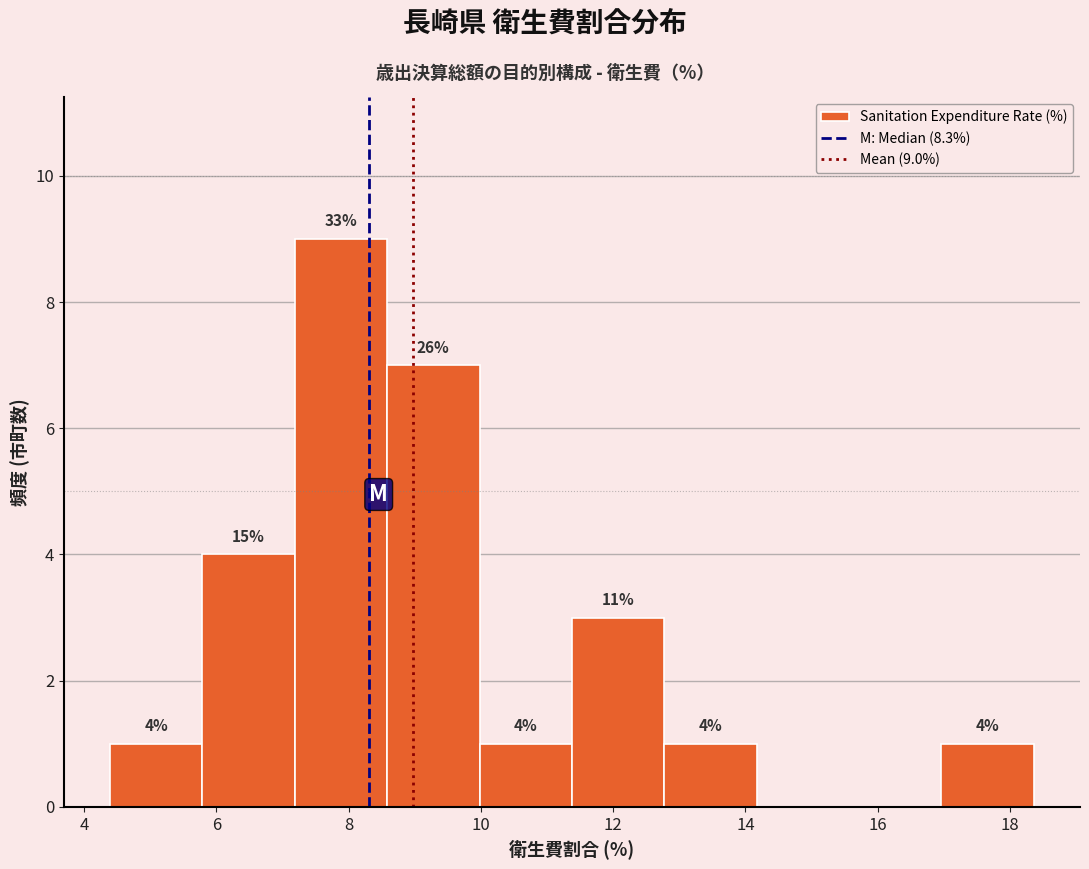

Which range on the x-axis has the tallest bar?

7.2 to 8.6